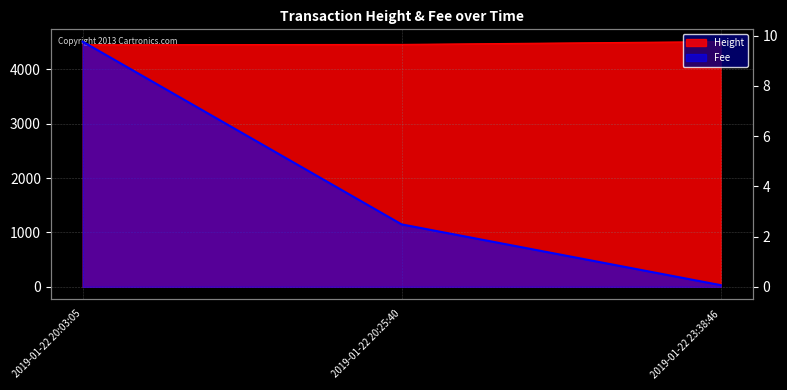

Which has a higher value, 2019-01-22 20:03:05 or 2019-01-22 23:38:46?

2019-01-22 23:38:46